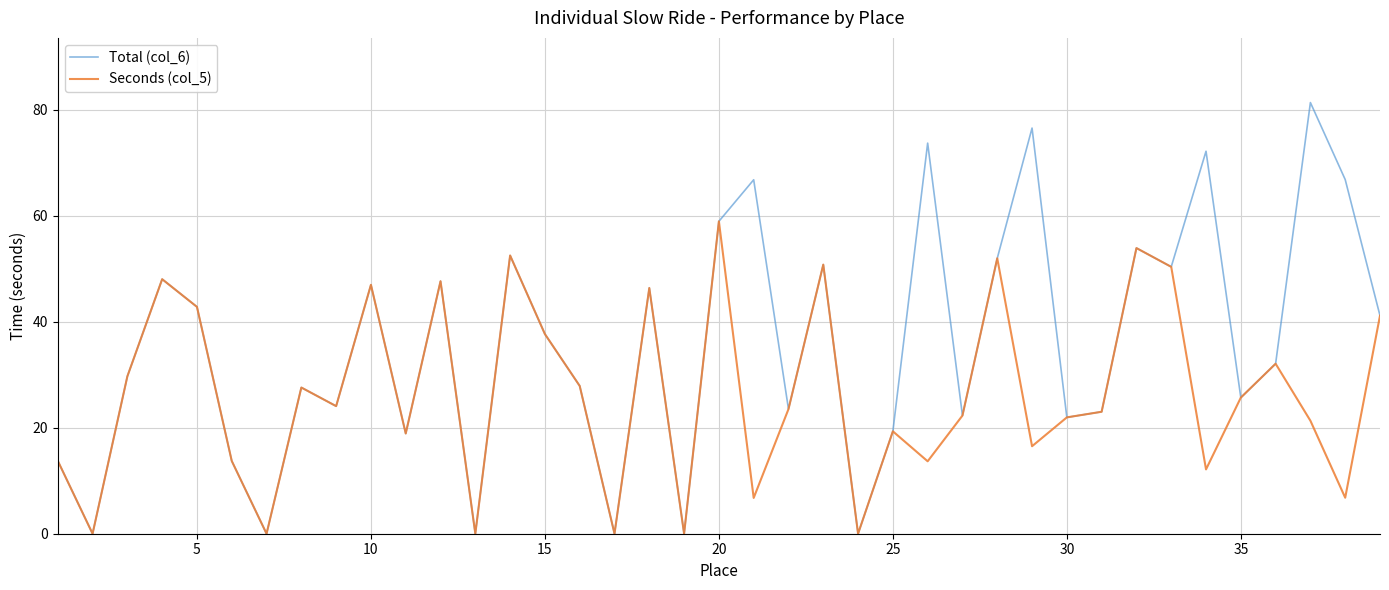

Rank the series by their maximum value, from lowest to highest.

Seconds (col_5), Total (col_6)